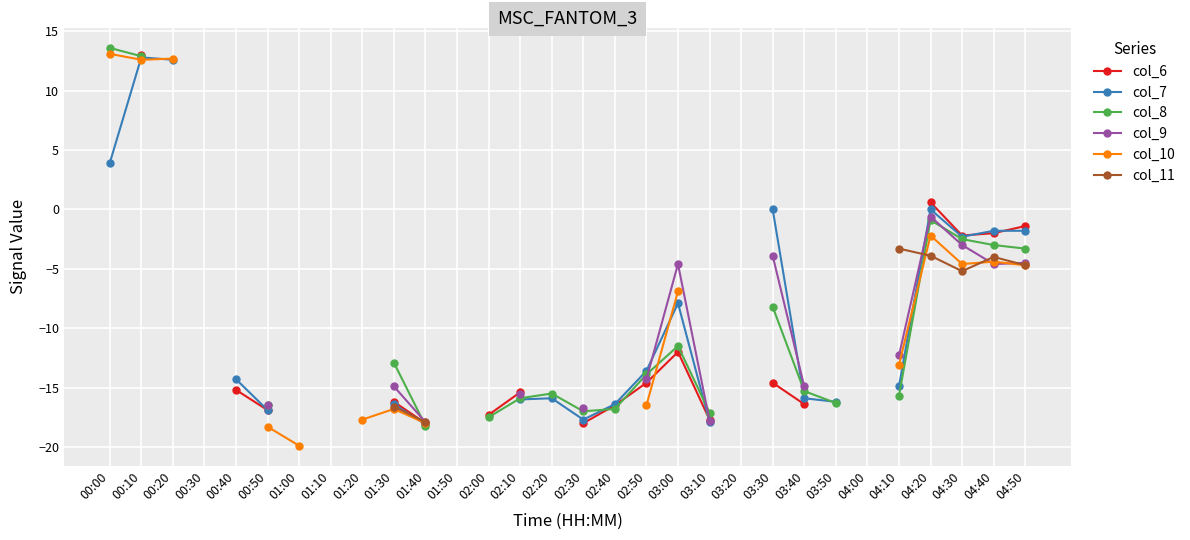

Count the number of categories in the chart.

30